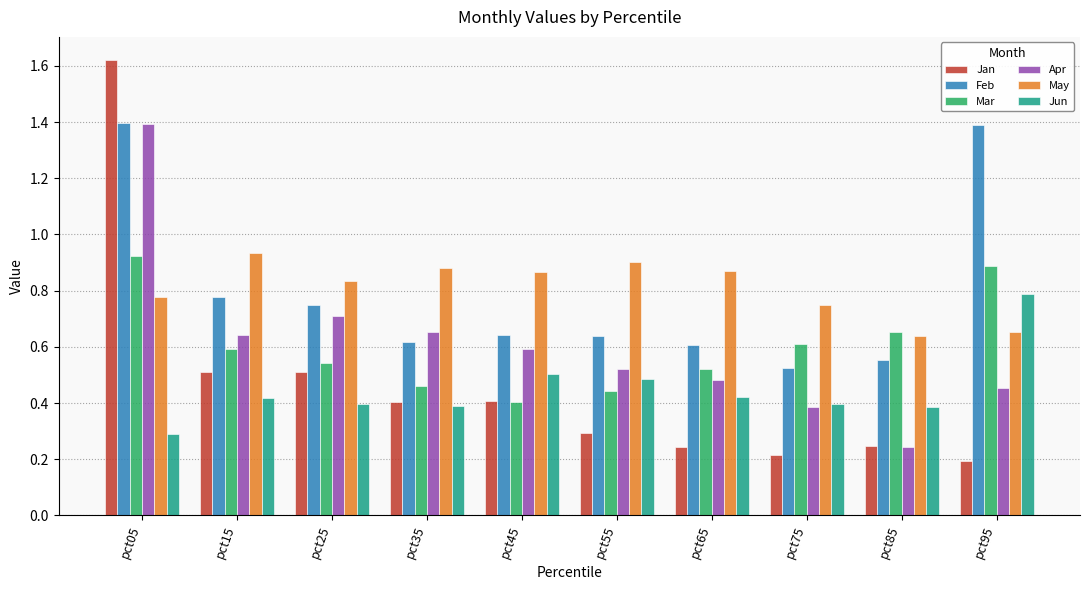

What is the difference between the Apr values at pct75 and pct15?

0.3